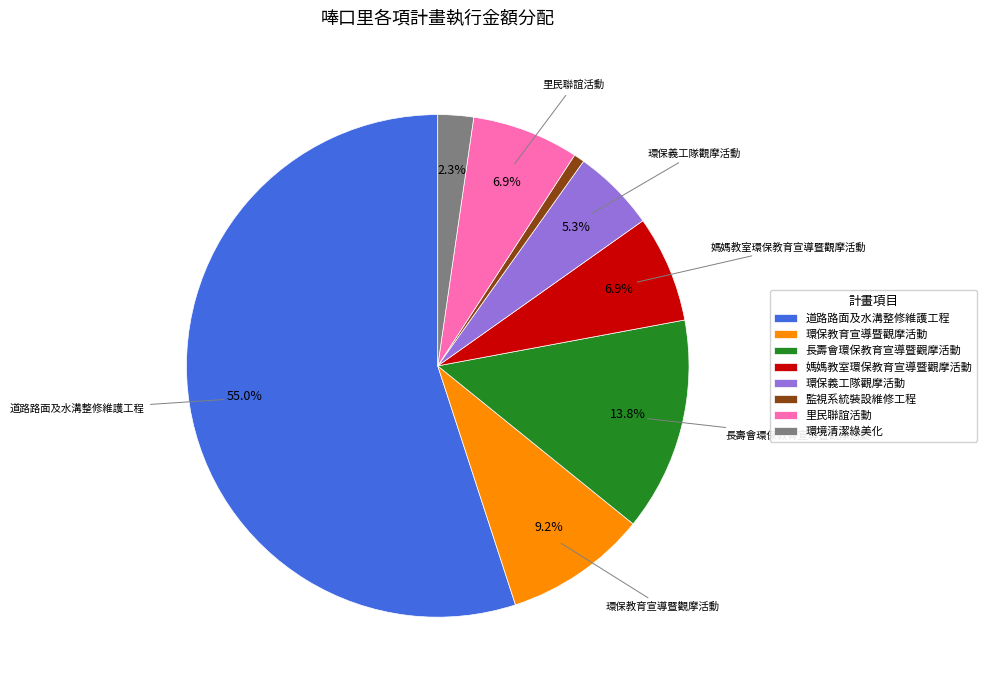

Is the sum of 環境清潔綠美化 and 里民聯誼活動 greater than half?

No